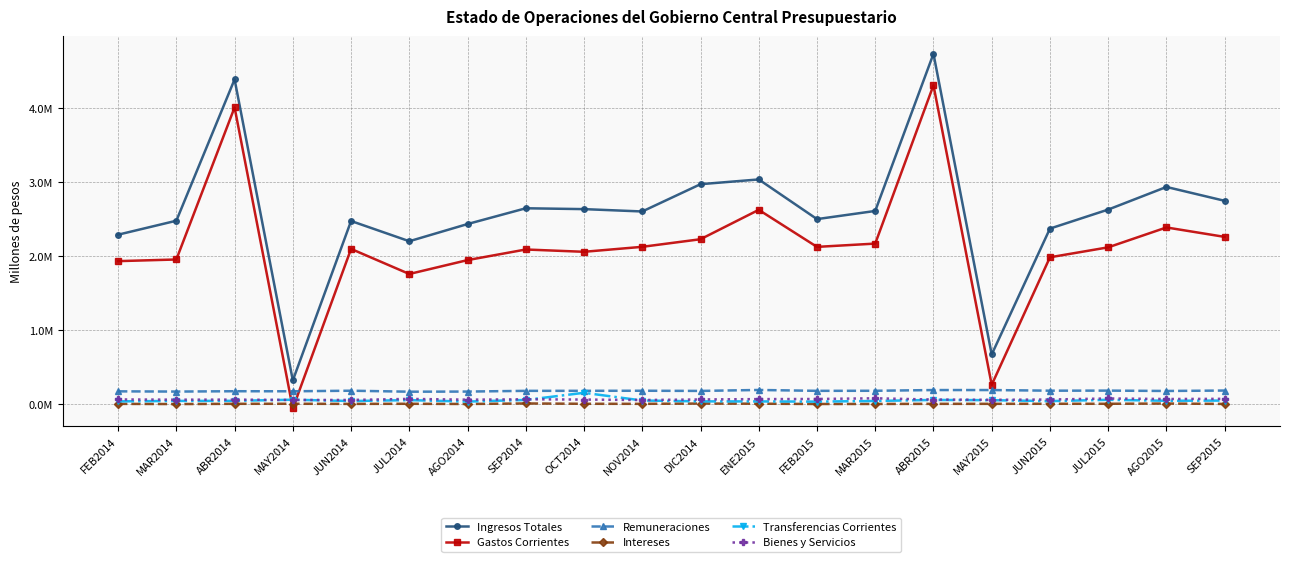

What position from the left is NOV2014?

10